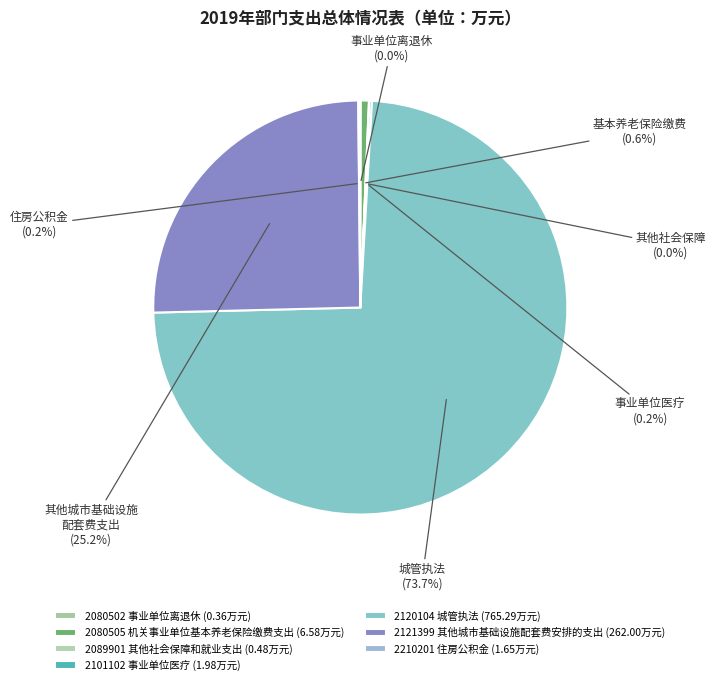

What percentage is NOT represented by 2120104 城管执法?

26.3%